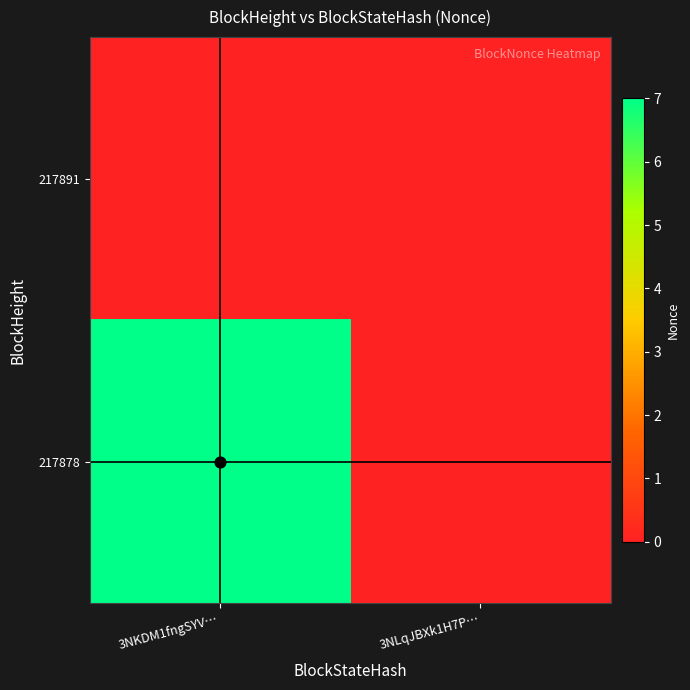

List the series in order of their peak value, lowest first.

217891, 217878